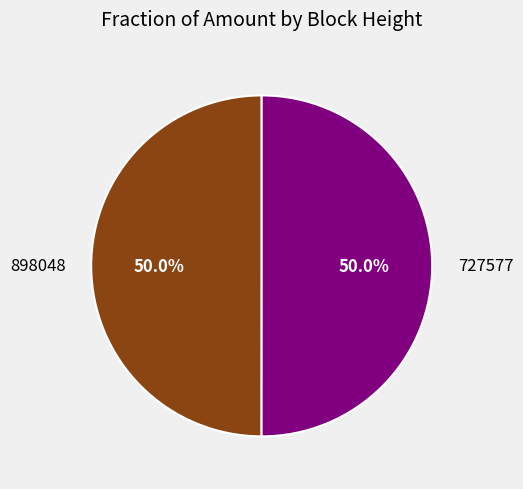

To the nearest percent, what is the combined percentage of 727577 and 898048?

100%